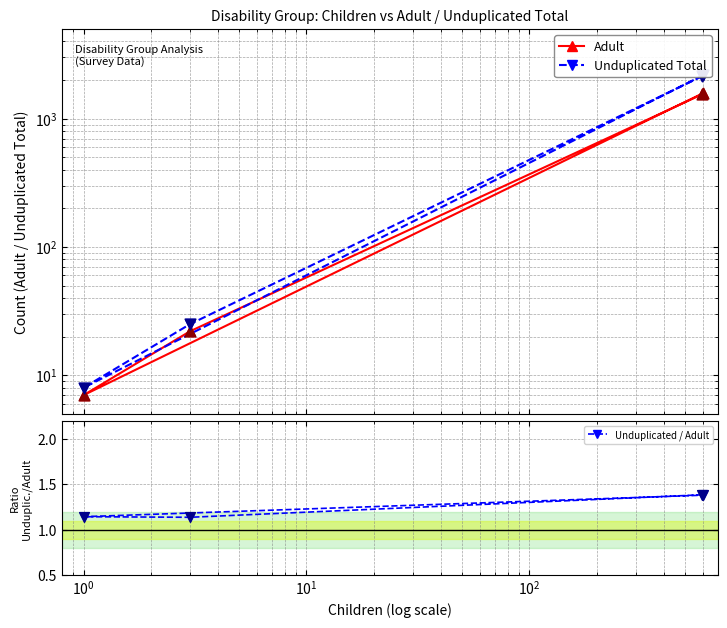

What is the total value across all series at $\mathdefault{10^{0}}$?

16.1